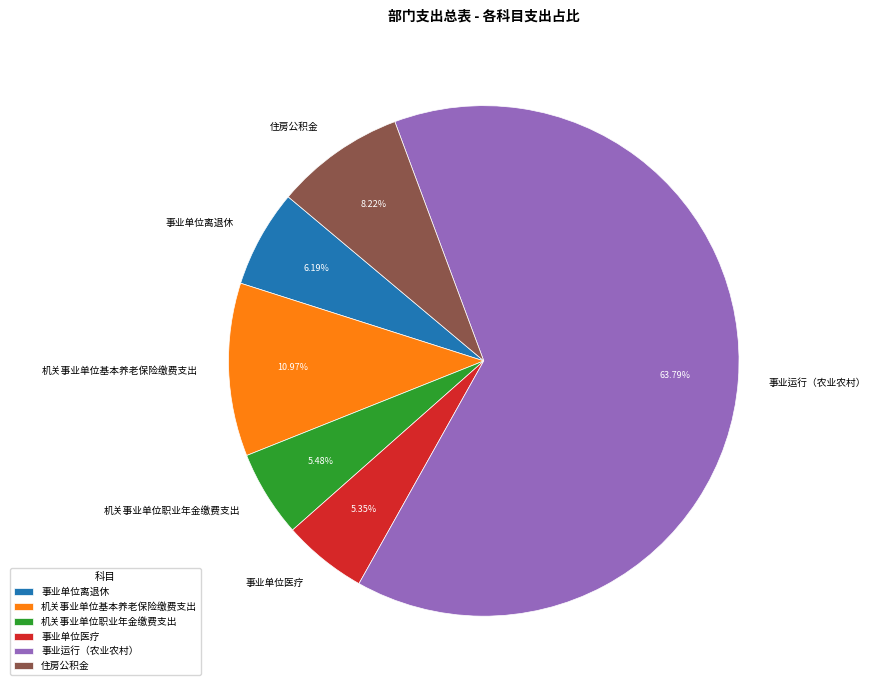

What portion of the pie excludes 机关事业单位职业年金缴费支出?

94.5%